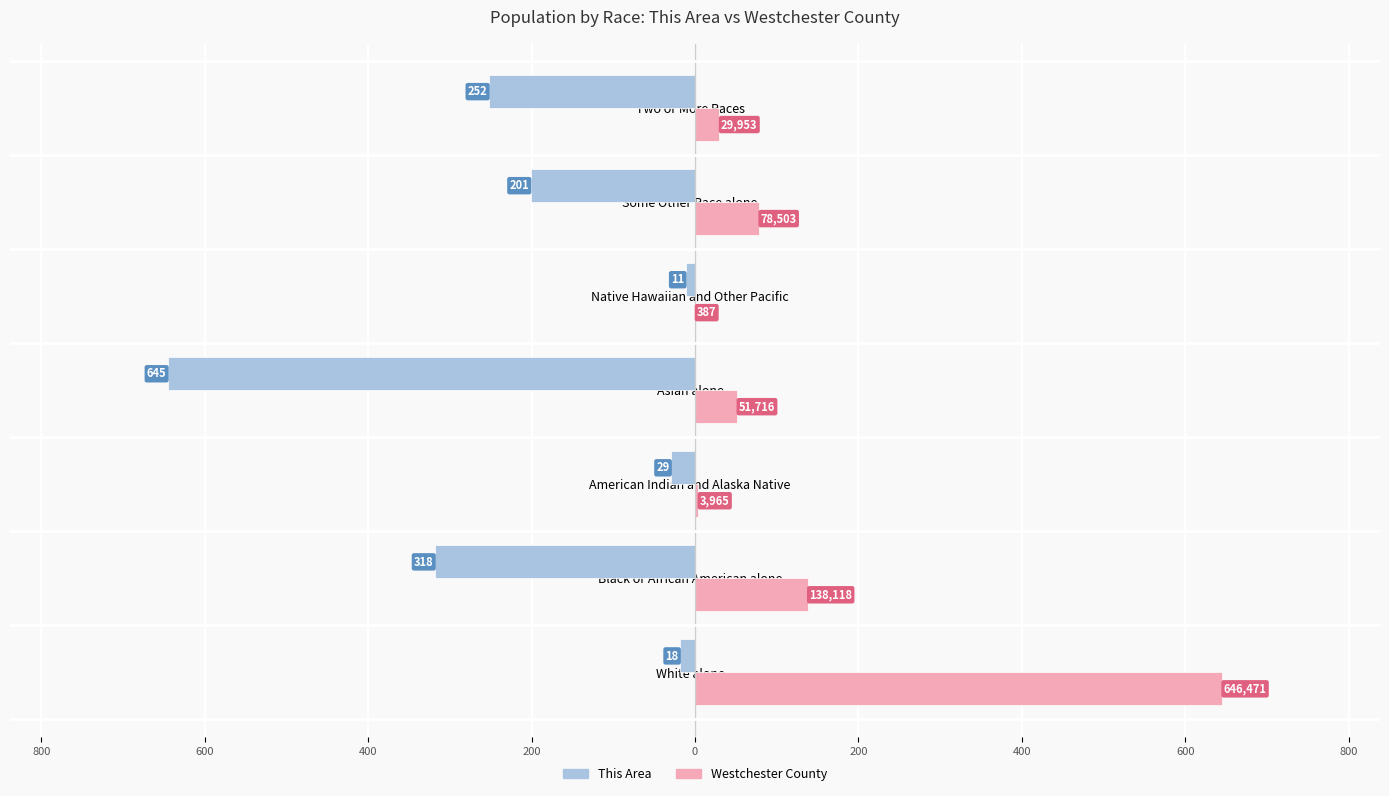

What are all the series names shown in the legend?

This Area, Westchester County